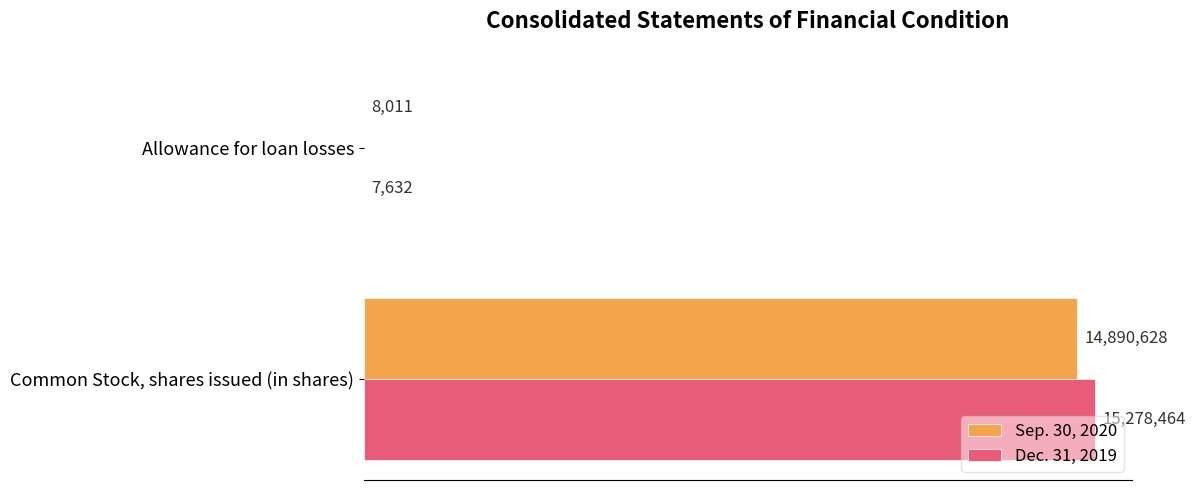

What is the minimum value shown in the chart?

7632